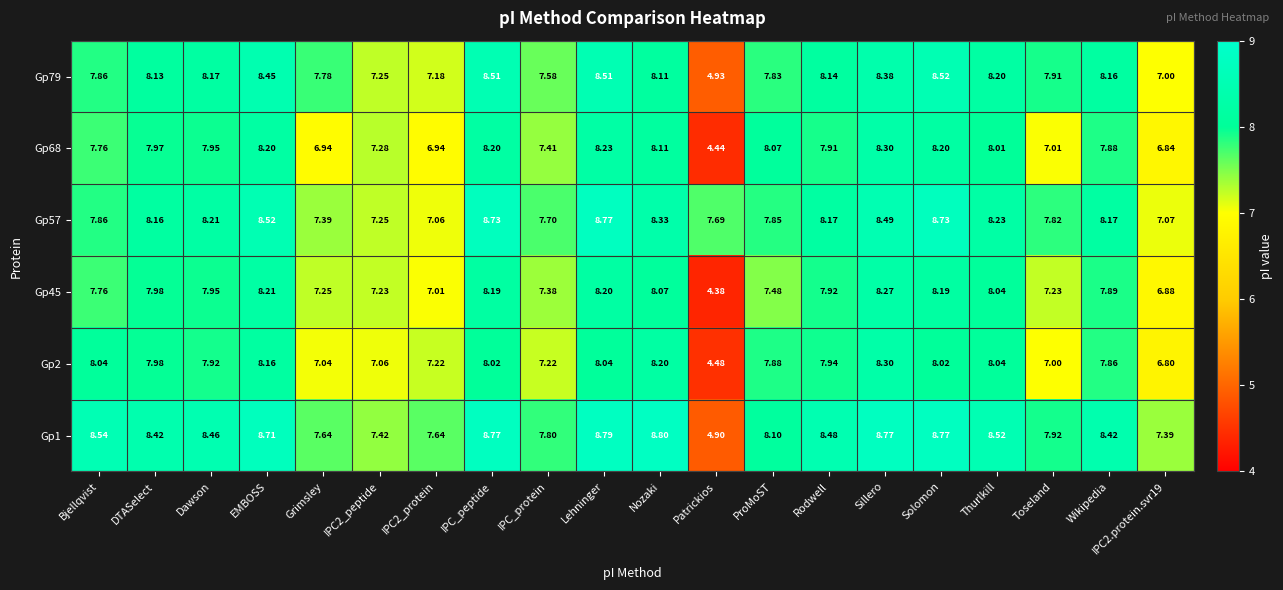

Is the value of Gp79 at IPC_peptide greater than the value of Gp68 at Bjellqvist?

Yes